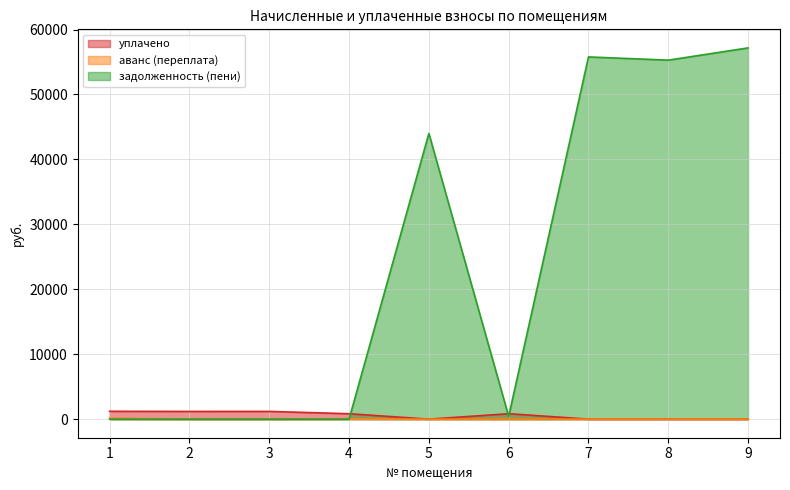

How many lines are shown in the chart?

3